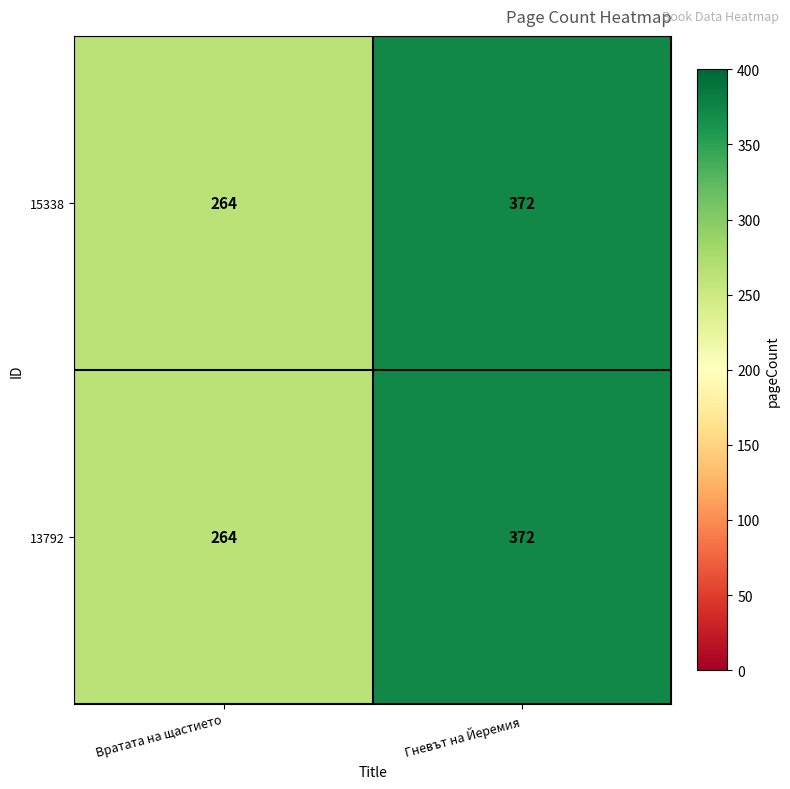

What is the difference between the maximum and minimum values in the 13792 series?

108